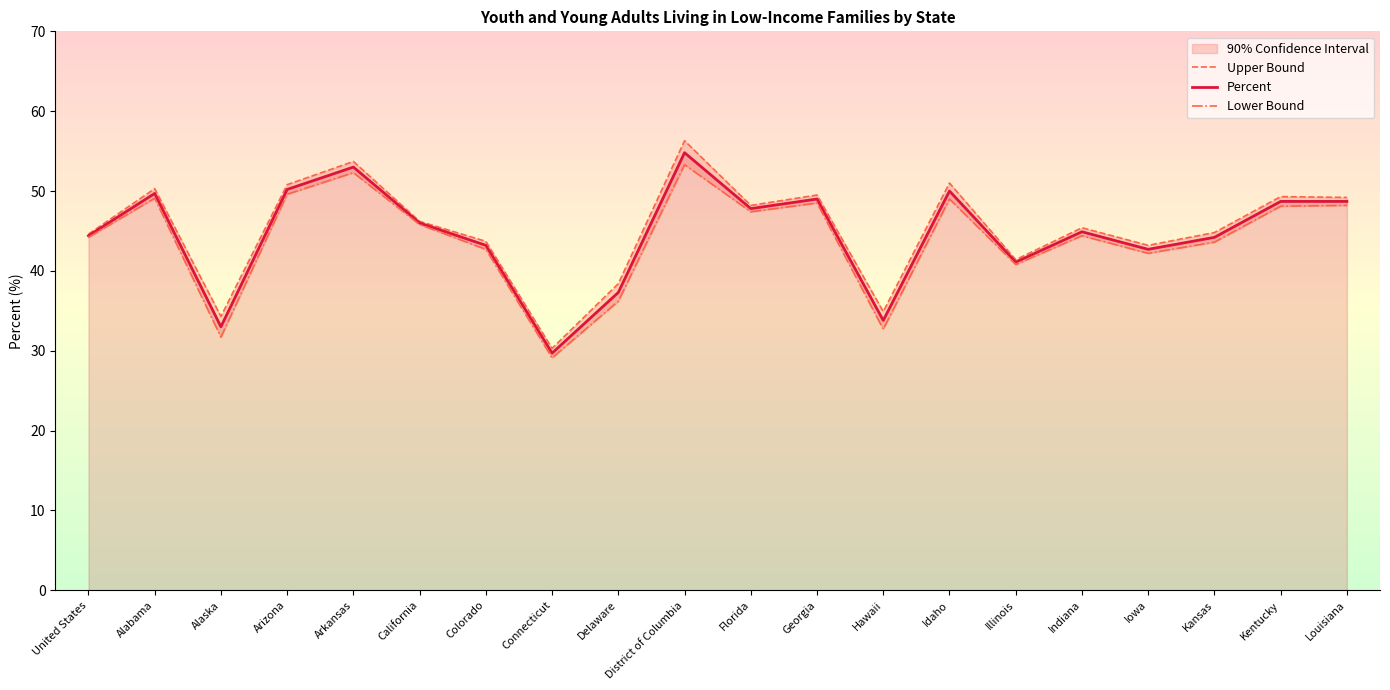

What is the sum of the Lower Bound values at Illinois and Delaware?

77.0